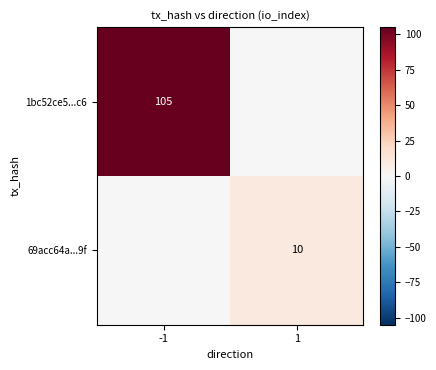

Is it true that 69acc64a...9f equals 17 at 1?

False